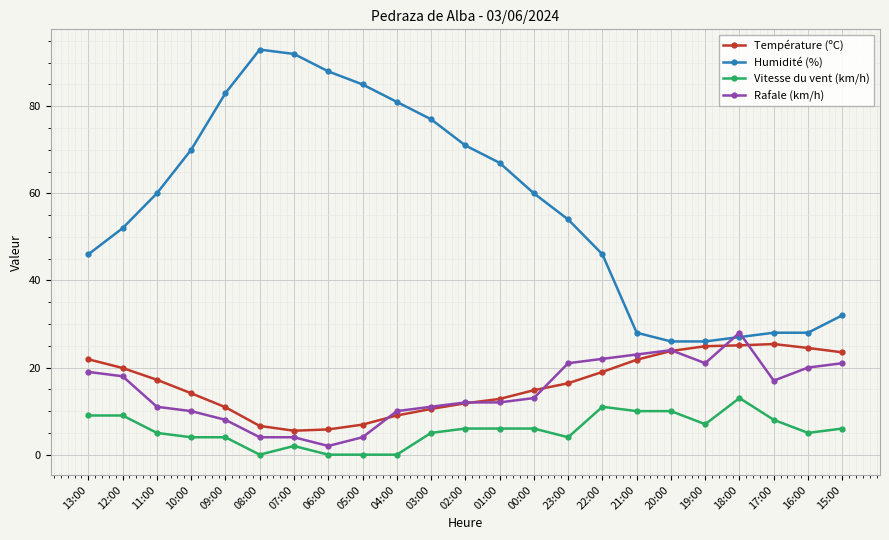

How many lines are shown in the chart?

4